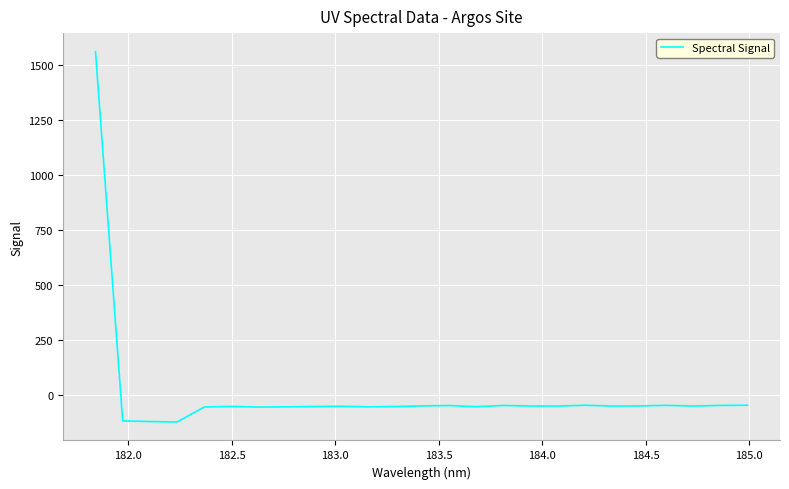

What is the minimum value shown in the chart?

-123.4